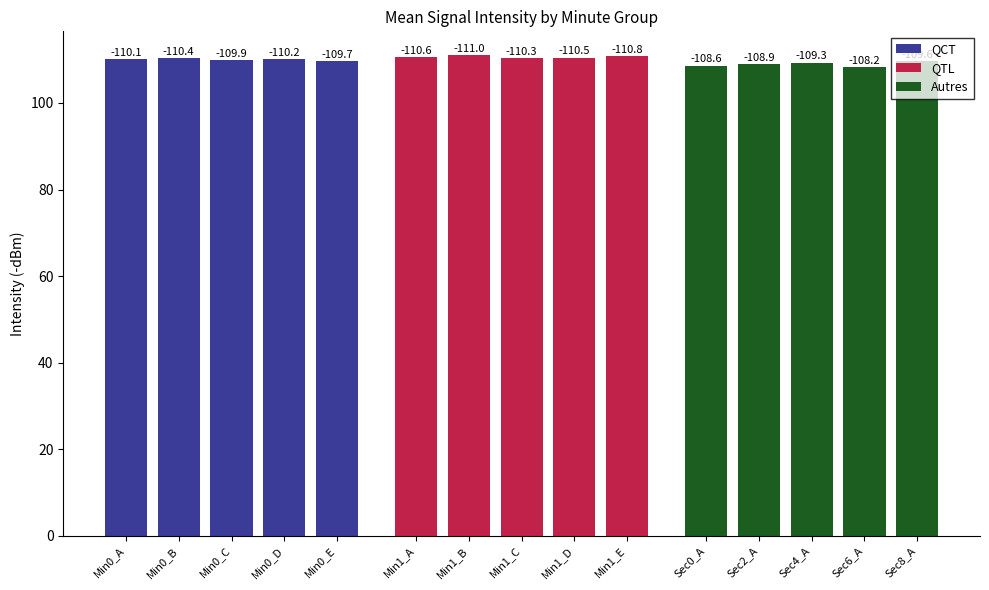

Count the QCT values in the range 109 to 110.

2